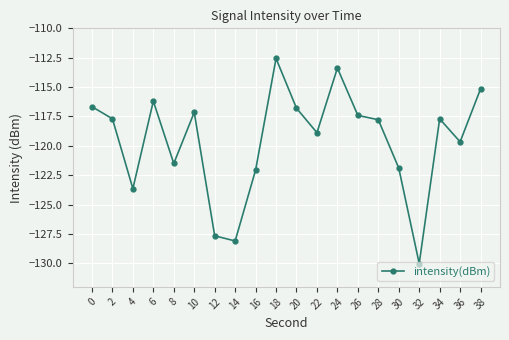

At which category does the data reach its first local peak?

6